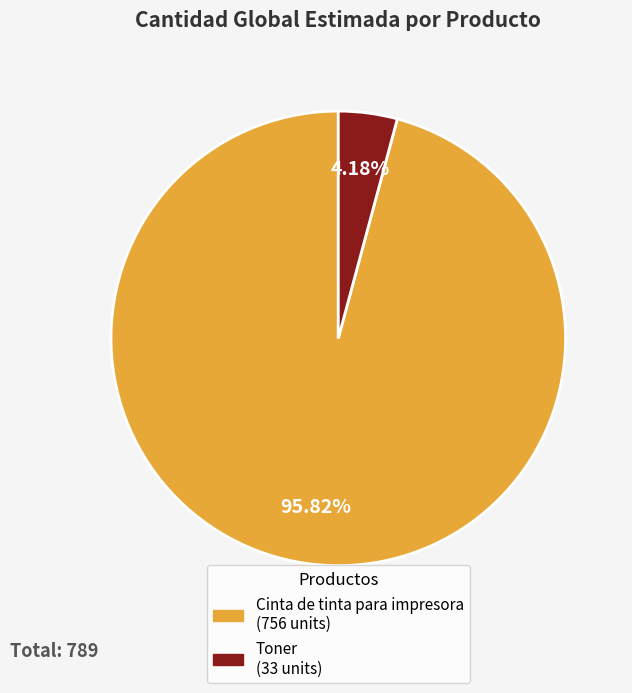

Rank the categories by value from lowest to highest.

Toner, Cinta de tinta para impresora